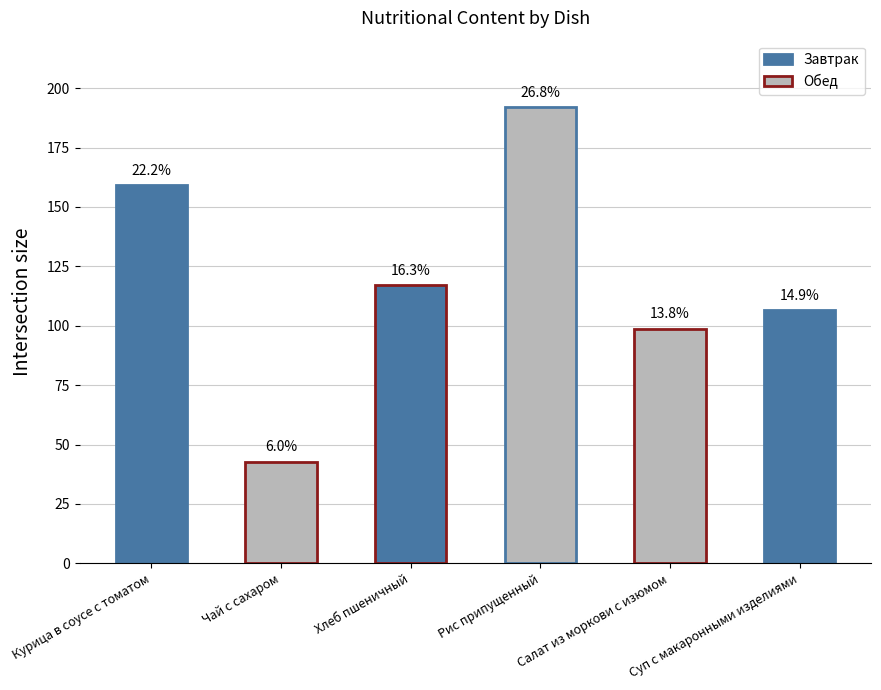

Reading right to left, extract all data points from this chart.

Суп с макаронными изделиями=106.5	Салат из моркови с изюмом=98.8	Рис припущенный=192.2	Хлеб пшеничный=117.2	Чай с сахаром=42.8	Курица в соусе с томатом=159.4